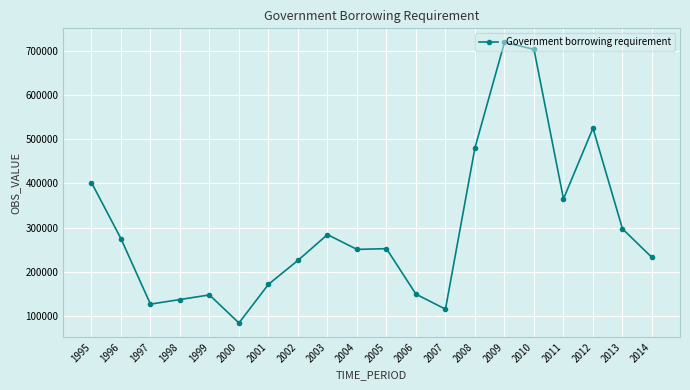

Is this an area chart (filled region under the line)?

No